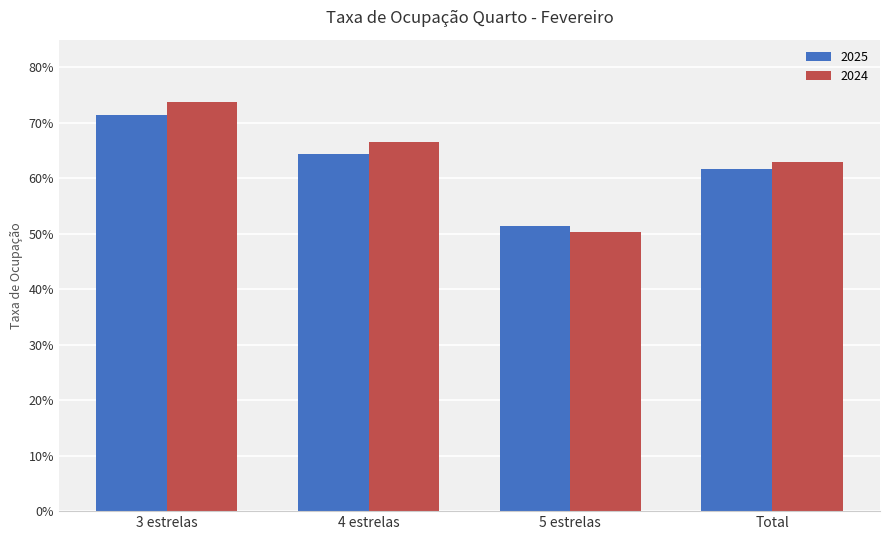

True or false: 2024 has a value of 0.5 at 5 estrelas.

True